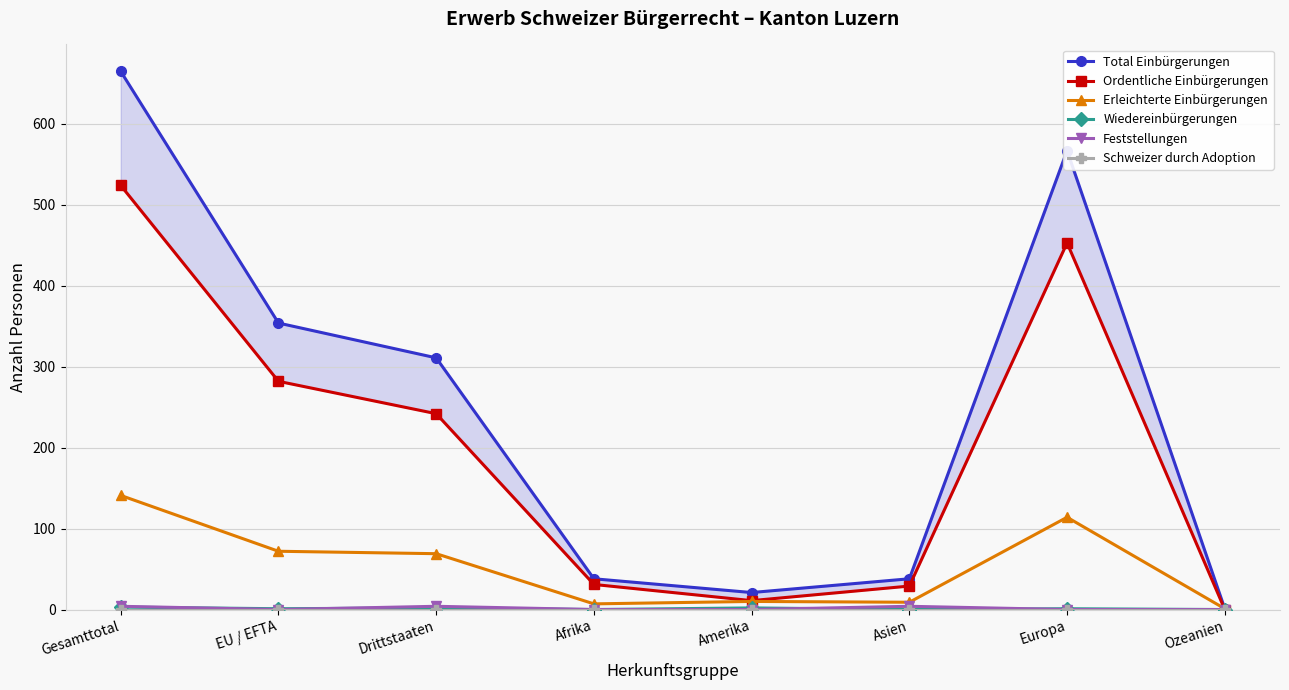

Reading left to right, transcribe all the data shown in this chart.

Total Einbürgerungen: 665	354	311	38	21	38	567	1
Ordentliche Einbürgerungen: 524	282	242	31	11	29	453	0
Erleichterte Einbürgerungen: 141	72	69	7	10	9	114	1
Wiedereinbürgerungen: 3	1	2	0	2	0	1	0
Feststellungen: 4	0	4	0	0	4	0	0
Schweizer durch Adoption: 0	0	0	0	0	0	0	0